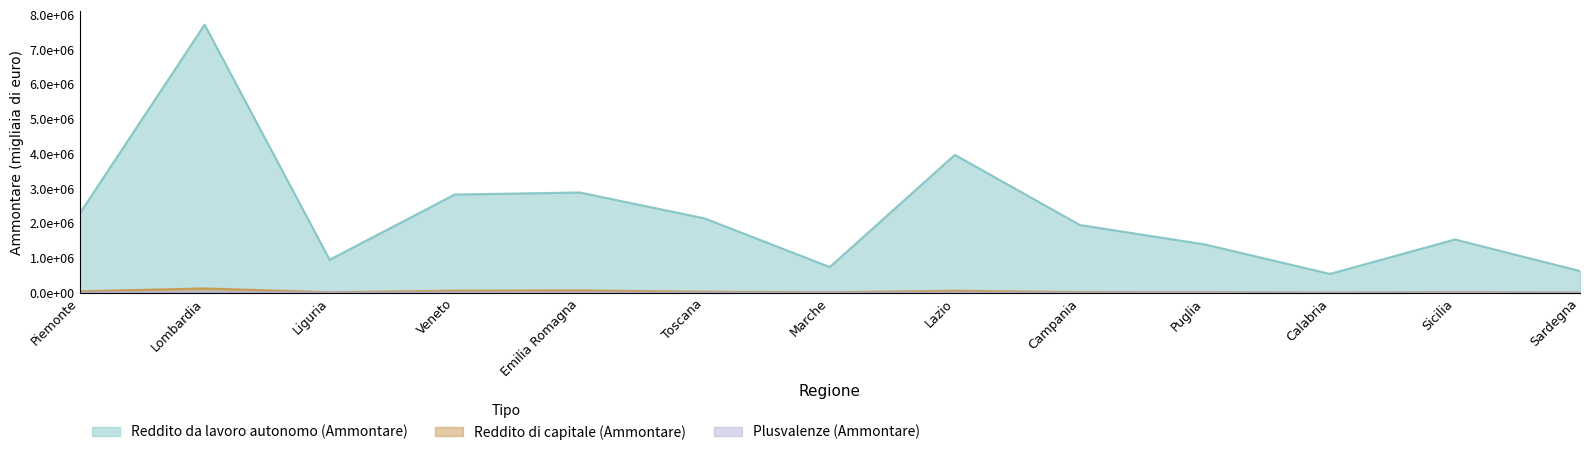

How many values in the Reddito di capitale (Ammontare) series are below 19775?

6